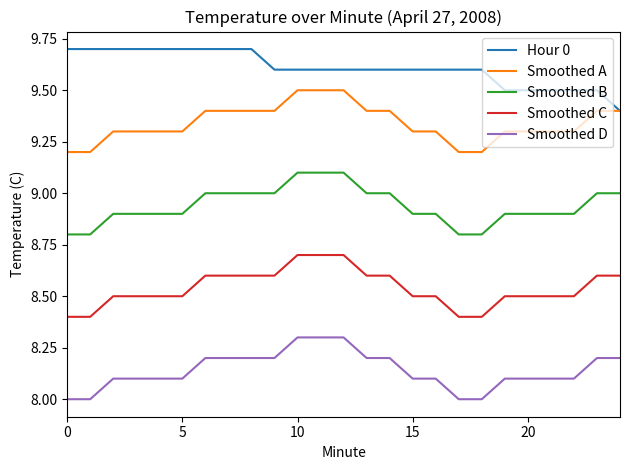

Reading left to right, transcribe all the data shown in this chart.

Hour 0: 9.7	9.7	9.7	9.7	9.7	9.7	9.7	9.7	9.7	9.6	9.6	9.6	9.6	9.6	9.6	9.6	9.6	9.6	9.6	9.5	9.5	9.5	9.5	9.5	9.4
Smoothed A: 9.2	9.2	9.3	9.3	9.3	9.3	9.4	9.4	9.4	9.4	9.5	9.5	9.5	9.4	9.4	9.3	9.3	9.2	9.2	9.3	9.3	9.3	9.3	9.4	9.4
Smoothed B: 8.8	8.8	8.9	8.9	8.9	8.9	9.0	9.0	9.0	9.0	9.1	9.1	9.1	9.0	9.0	8.9	8.9	8.8	8.8	8.9	8.9	8.9	8.9	9.0	9.0
Smoothed C: 8.4	8.4	8.5	8.5	8.5	8.5	8.6	8.6	8.6	8.6	8.7	8.7	8.7	8.6	8.6	8.5	8.5	8.4	8.4	8.5	8.5	8.5	8.5	8.6	8.6
Smoothed D: 8.0	8.0	8.1	8.1	8.1	8.1	8.2	8.2	8.2	8.2	8.3	8.3	8.3	8.2	8.2	8.1	8.1	8.0	8.0	8.1	8.1	8.1	8.1	8.2	8.2